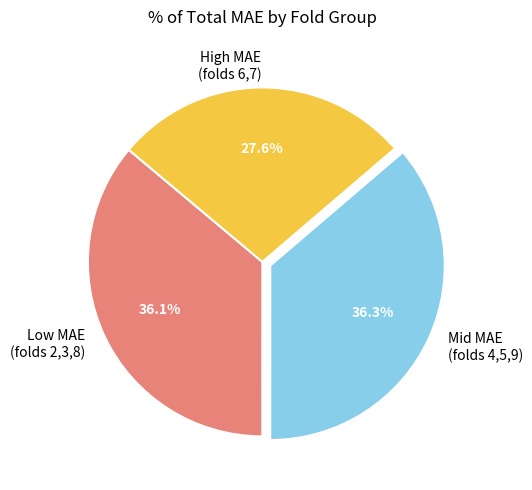

What is the ratio of the value at High MAE (folds 6,7) to the value at Mid MAE (folds 4,5,9)?

0.8